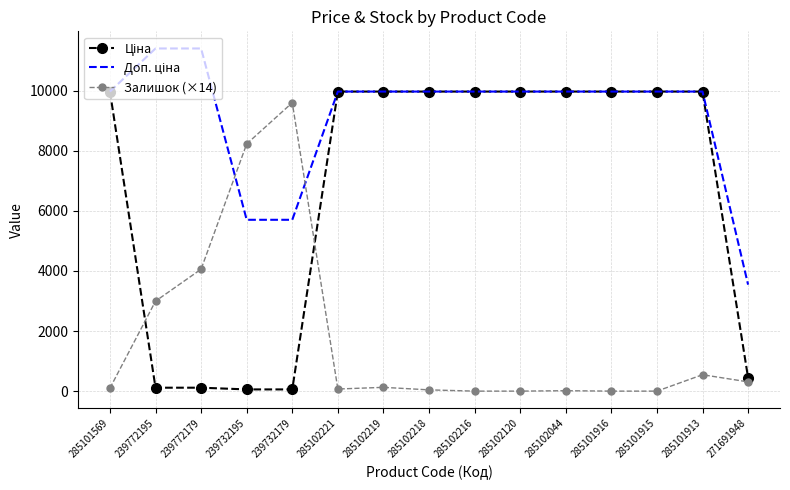

True or false: Залишок (×14) has a value of 4060.0 at 239772179.

True